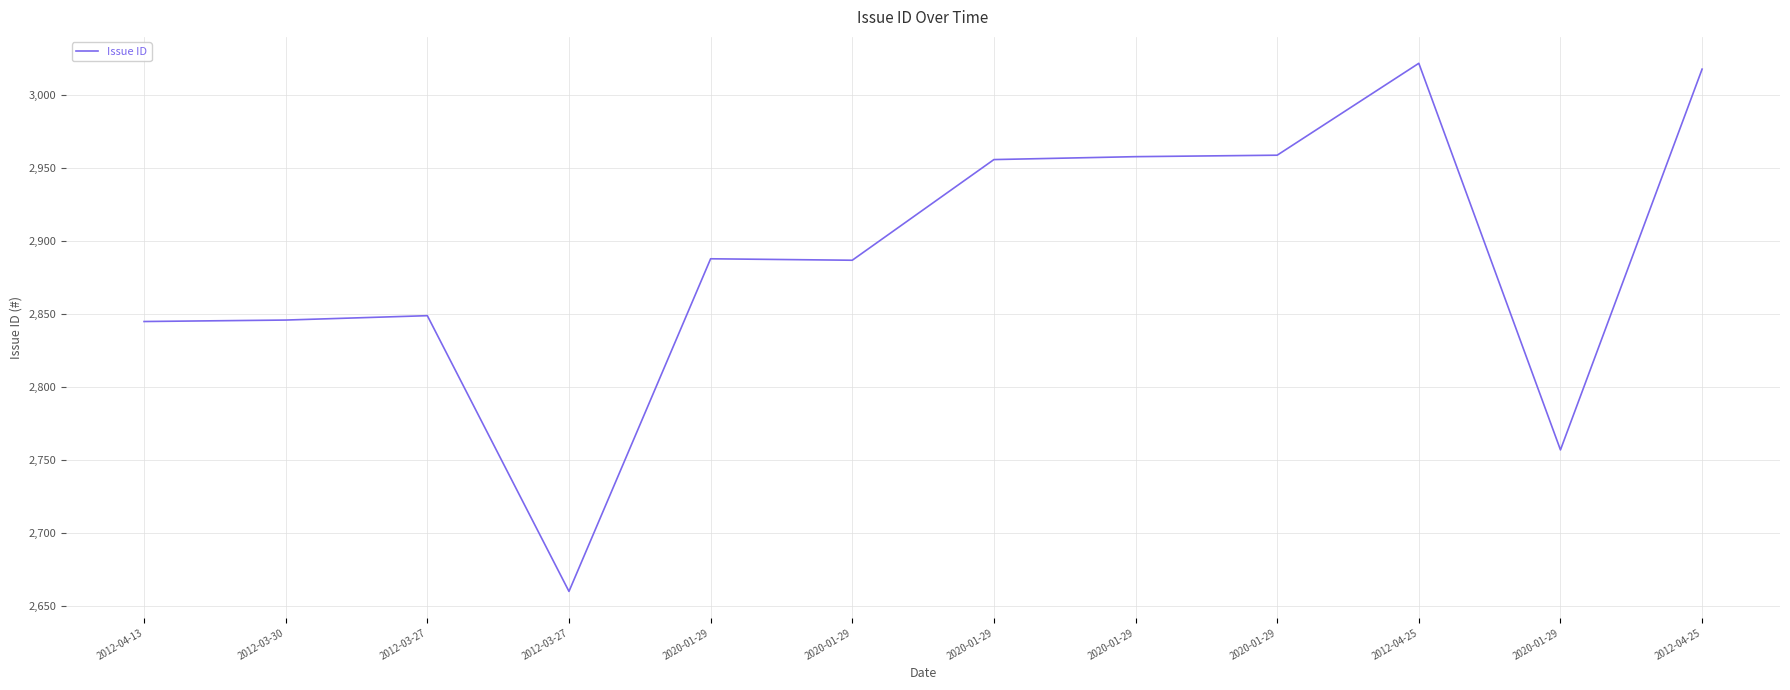

What is the average value?

2887